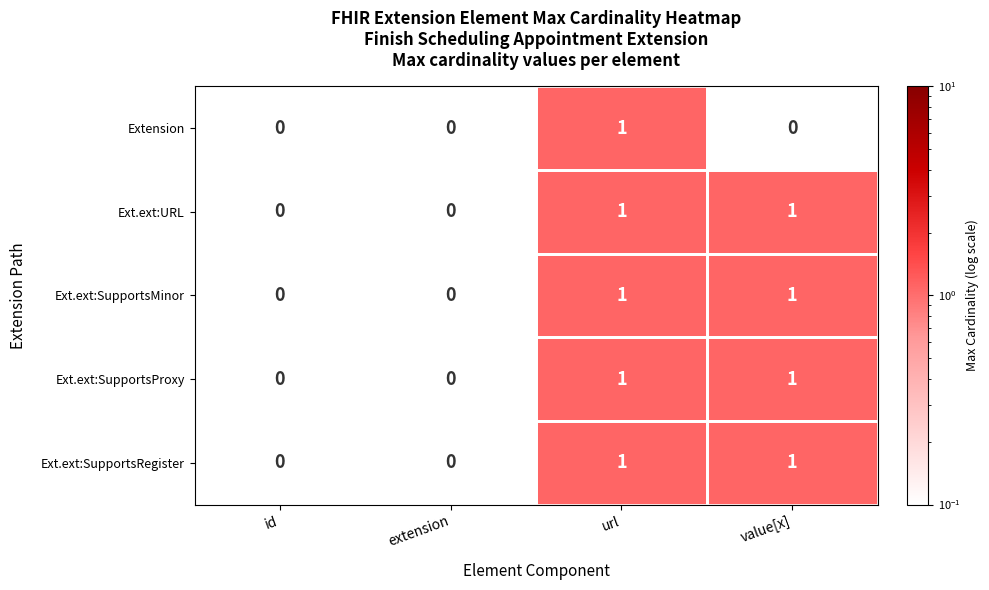

Is the value of Ext.ext:SupportsRegister at id greater than the value of Ext.ext:URL at url?

No